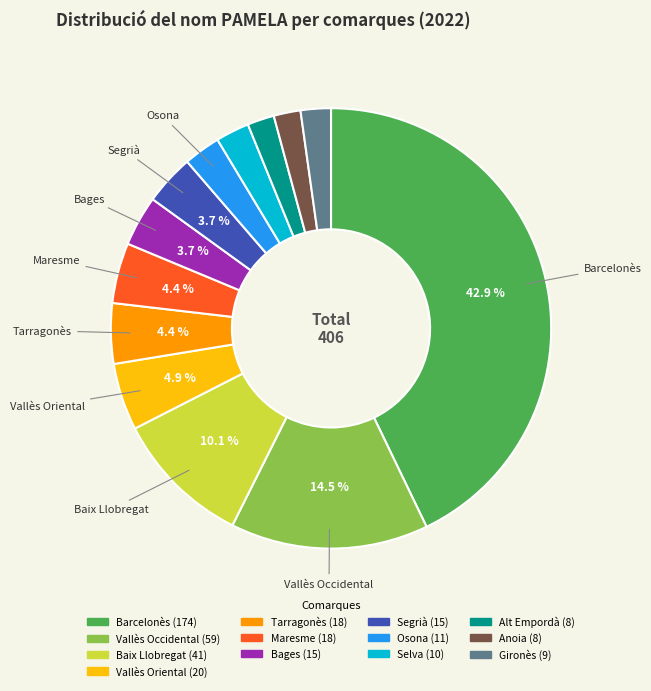

Is the sum of Bages and Barcelonès greater than half?

No